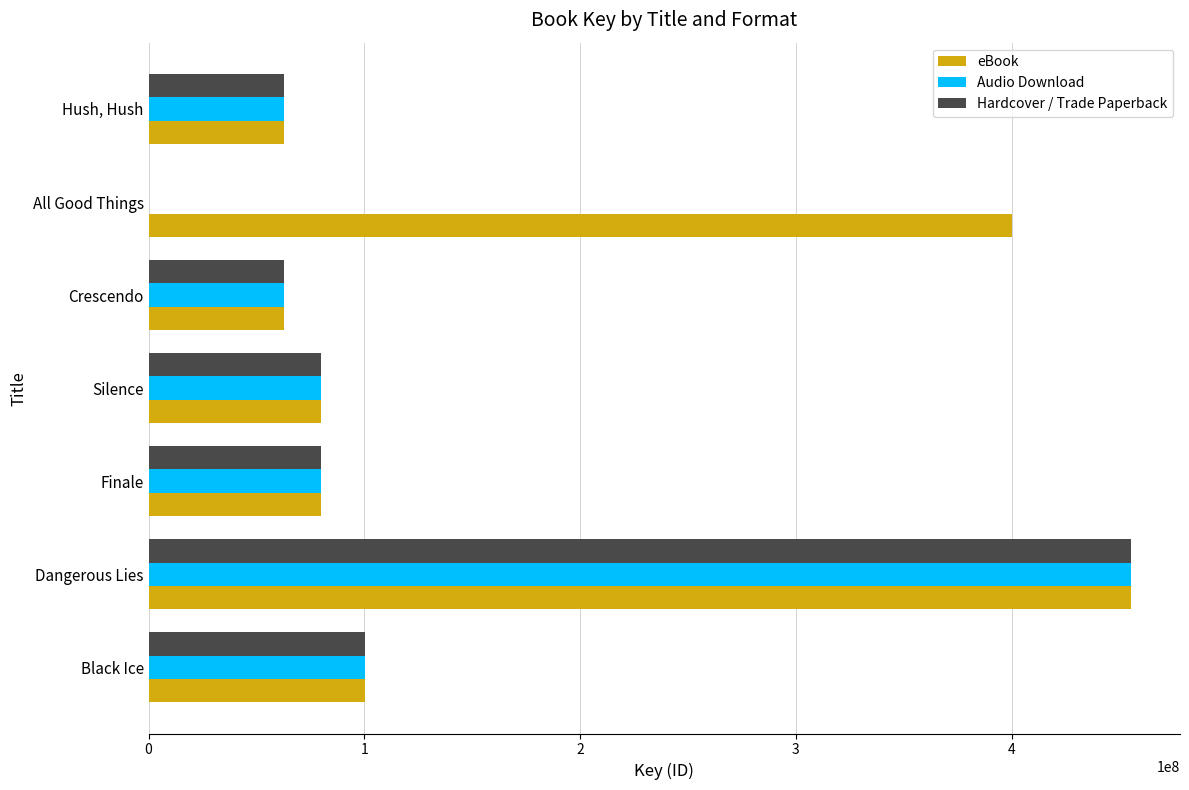

What is the maximum value shown in the chart?

455335402